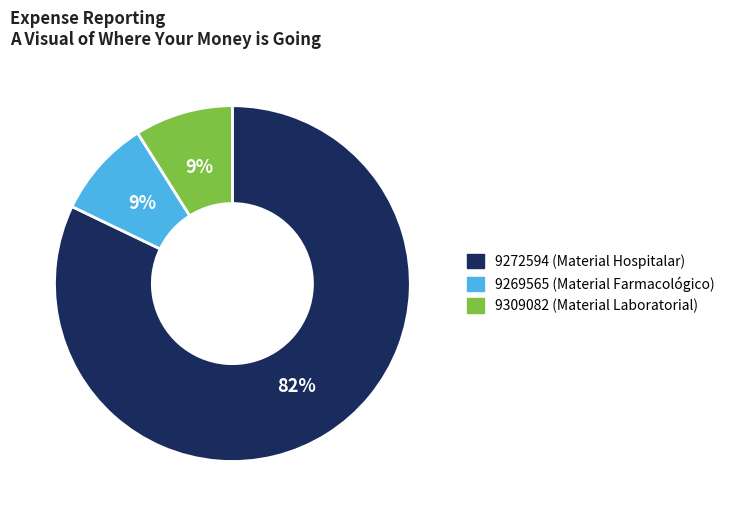

To the nearest percent, what percentage of the pie is 9309082?

9%